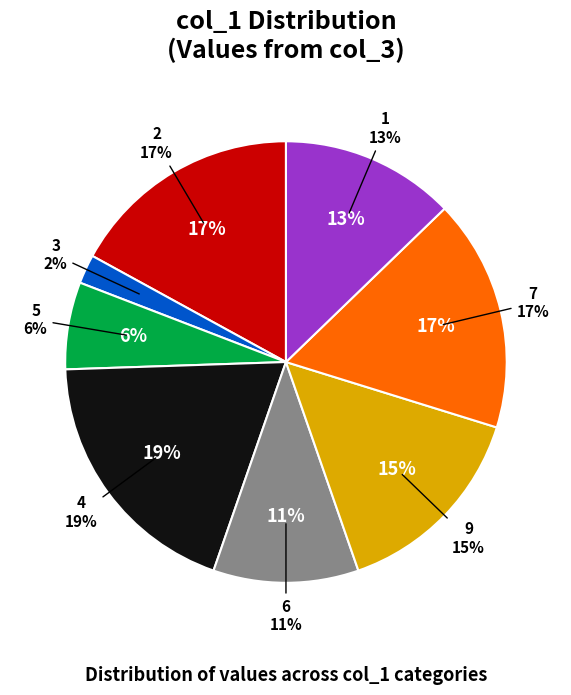

The 1 slice represents 13% of the pie. True or false?

True